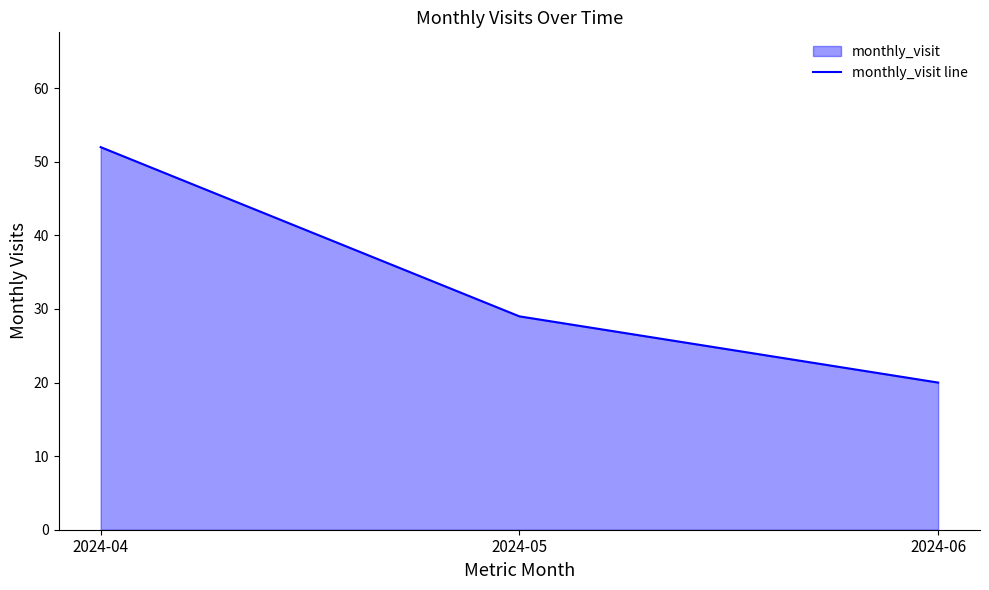

What is the difference between the maximum and minimum values?

32